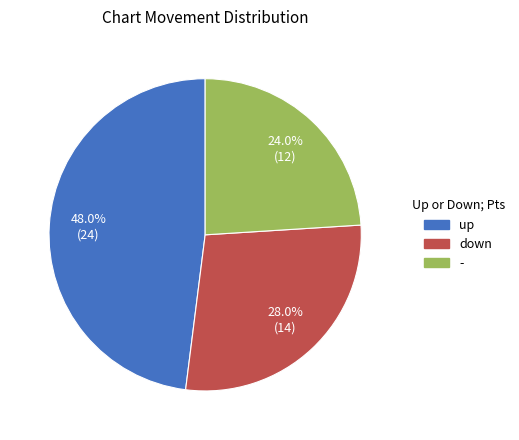

To the nearest percent, what portion does - represent?

24%